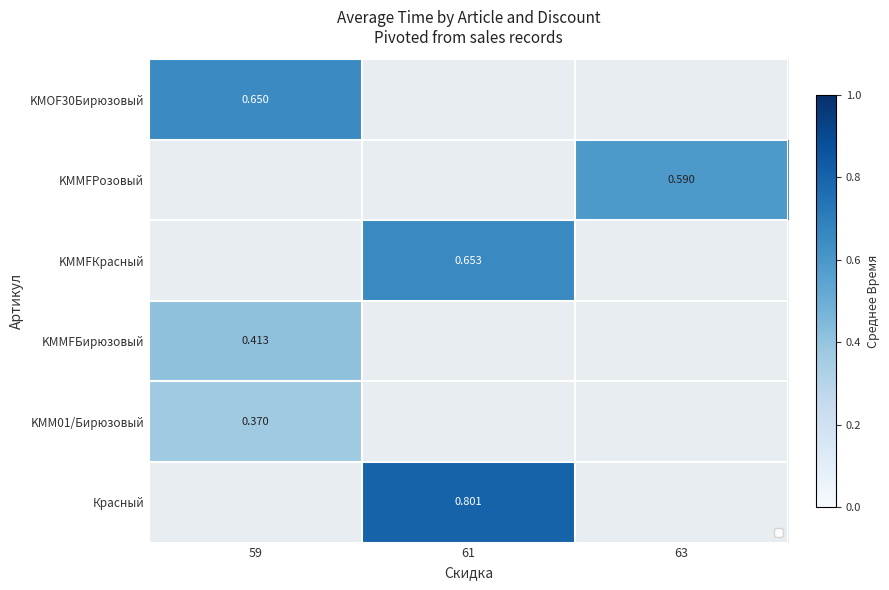

How many data points does each series have?

3